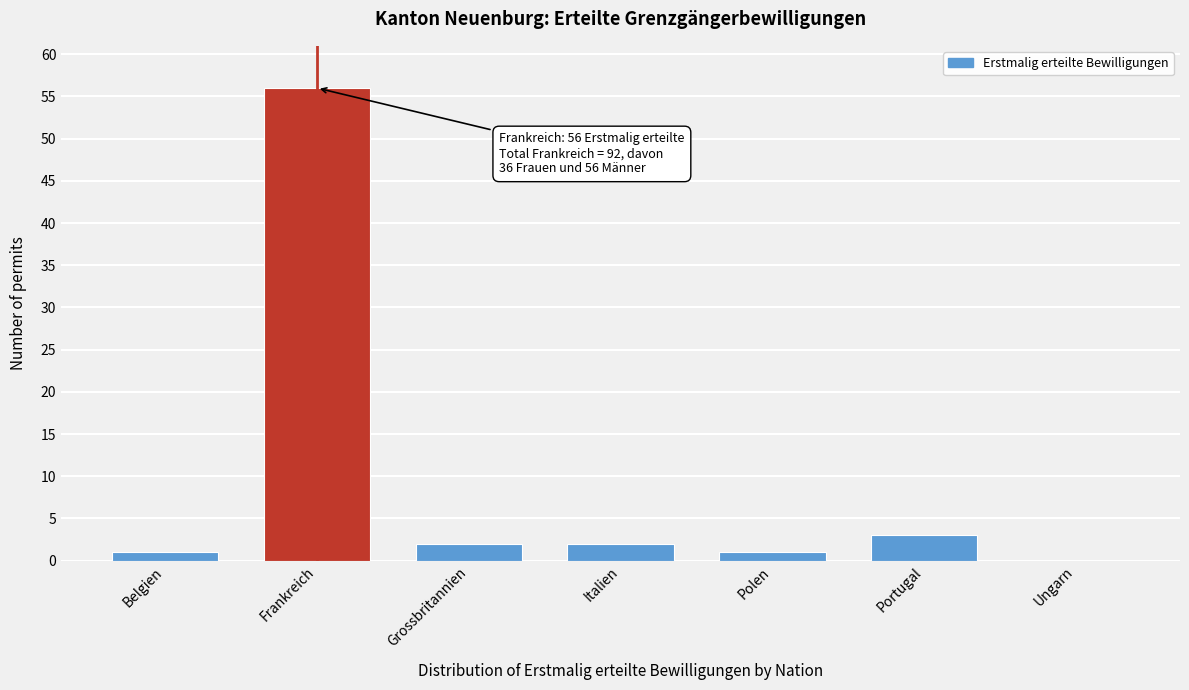

Reading left to right, what are all the values shown in this chart?

Belgien=1	Frankreich=56	Grossbritannien=2	Italien=2	Polen=1	Portugal=3	Ungarn=0